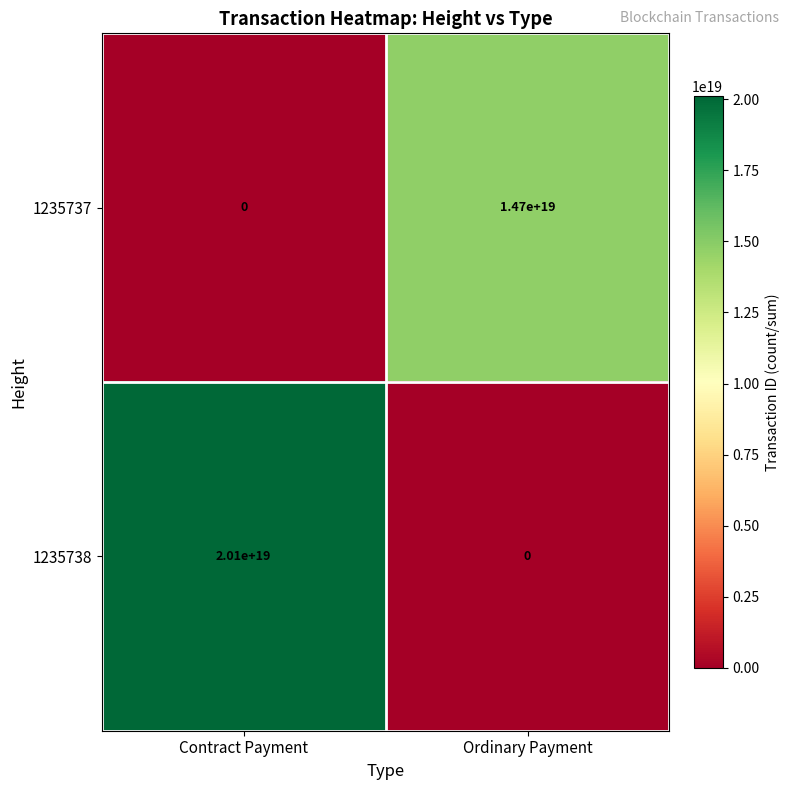

The value of 1235738 at Ordinary Payment is 0. True or false?

True